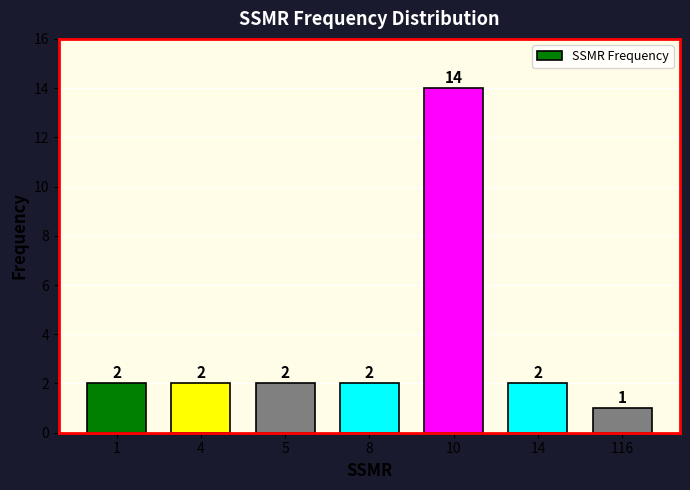

Reading left to right, transcribe all the data shown in this chart.

2	2	2	2	14	2	1